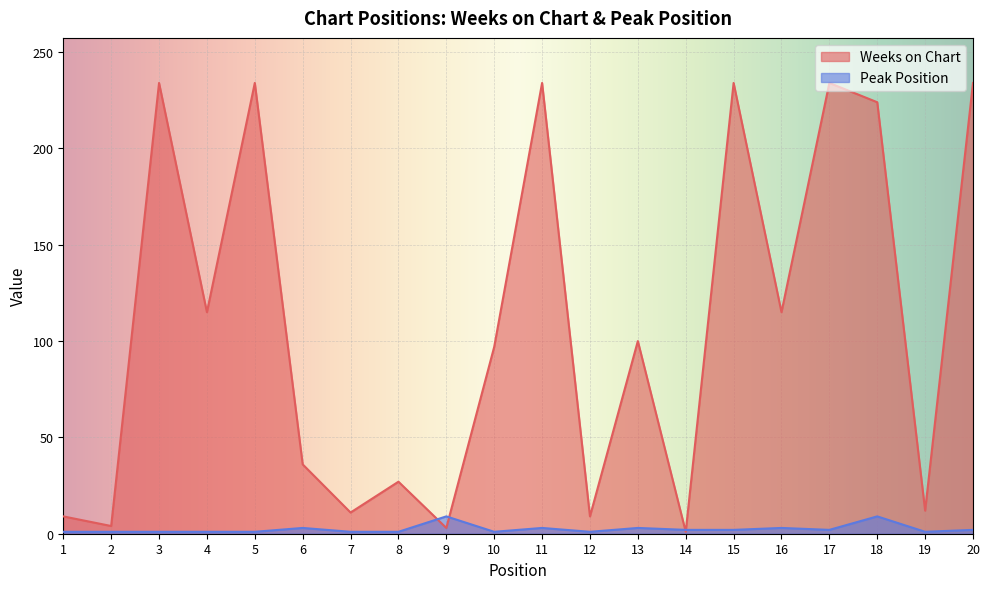

Which series ends up on top after the final intersection of Peak Position and Weeks on Chart?

Weeks on Chart